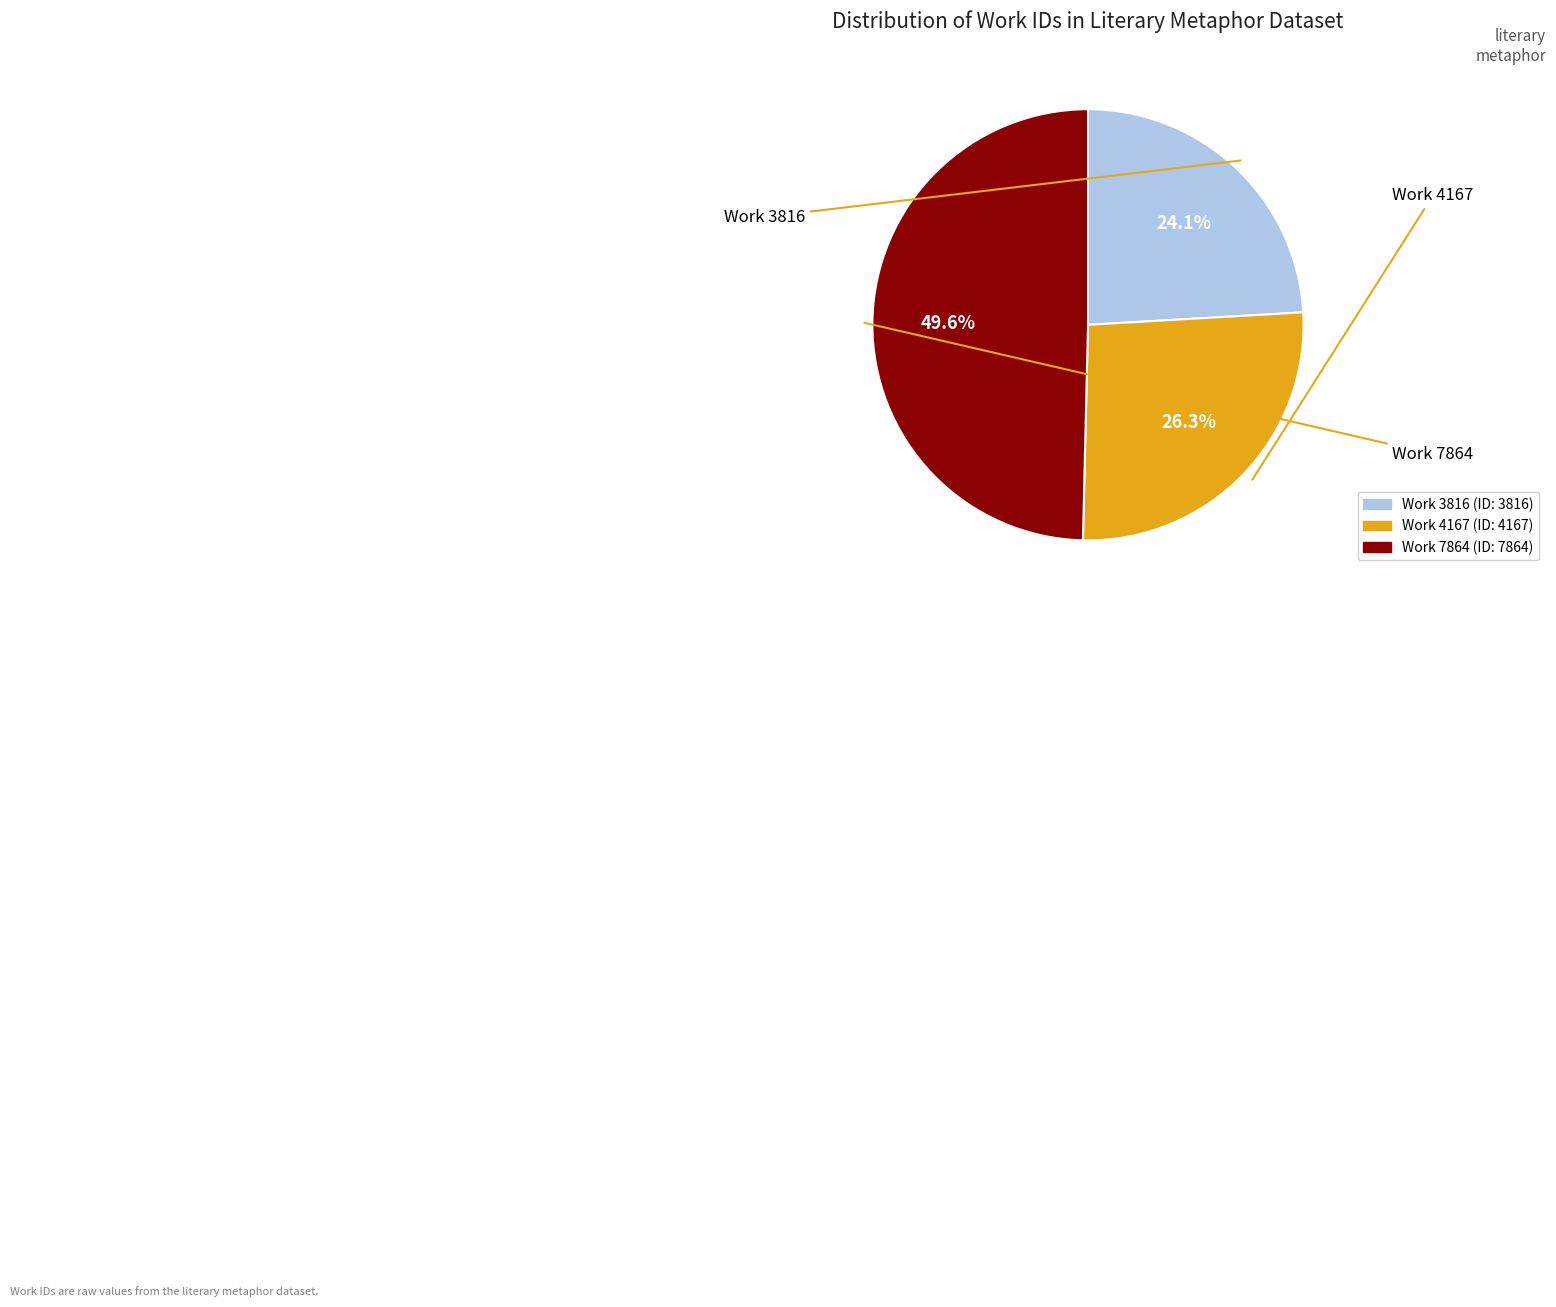

To the nearest percent, what is the combined percentage of Work 7864 and Work 4167?

76%